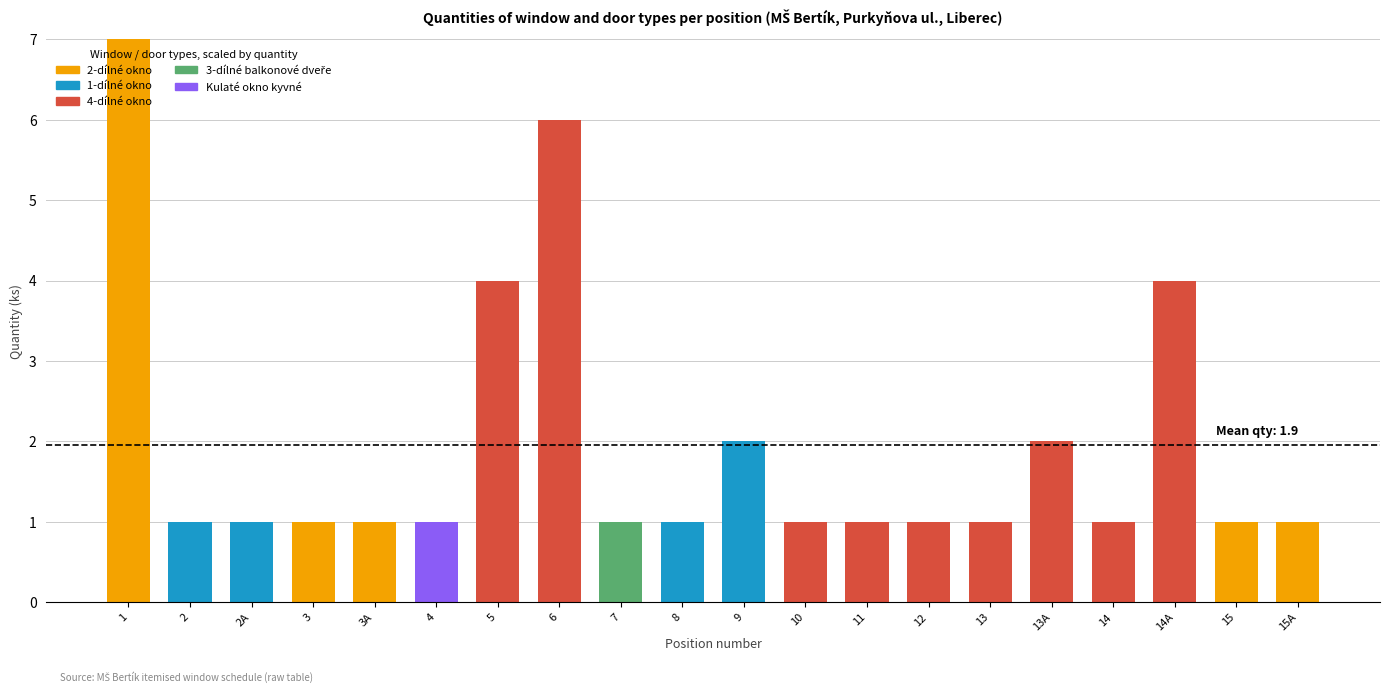

True or false: 2-dílné okno has a value of 0 at 13A.

True